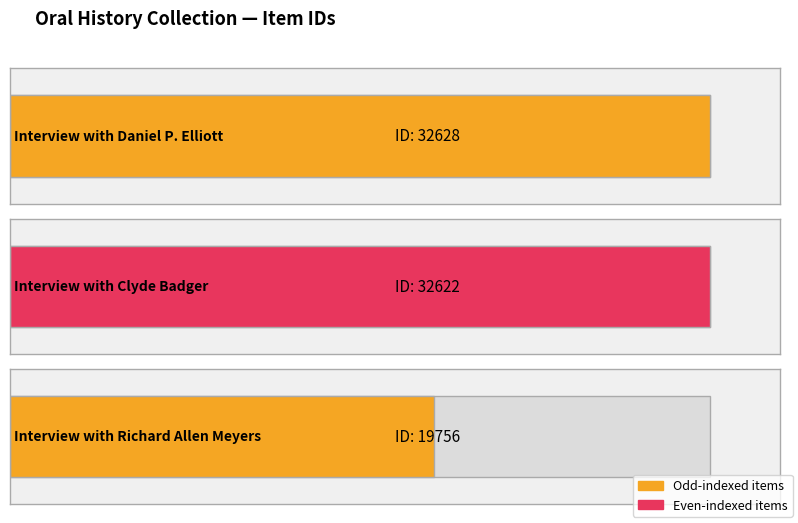

Reading left to right, extract all data points from this chart.

Interview with Daniel P. Elliott=32628	Interview with Clyde Badger=32622	Interview with Richard Allen Meyers=19756